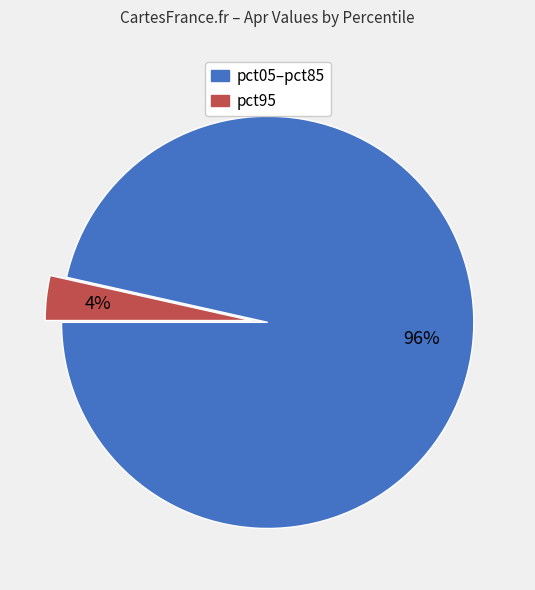

How many slices are in this pie chart?

2